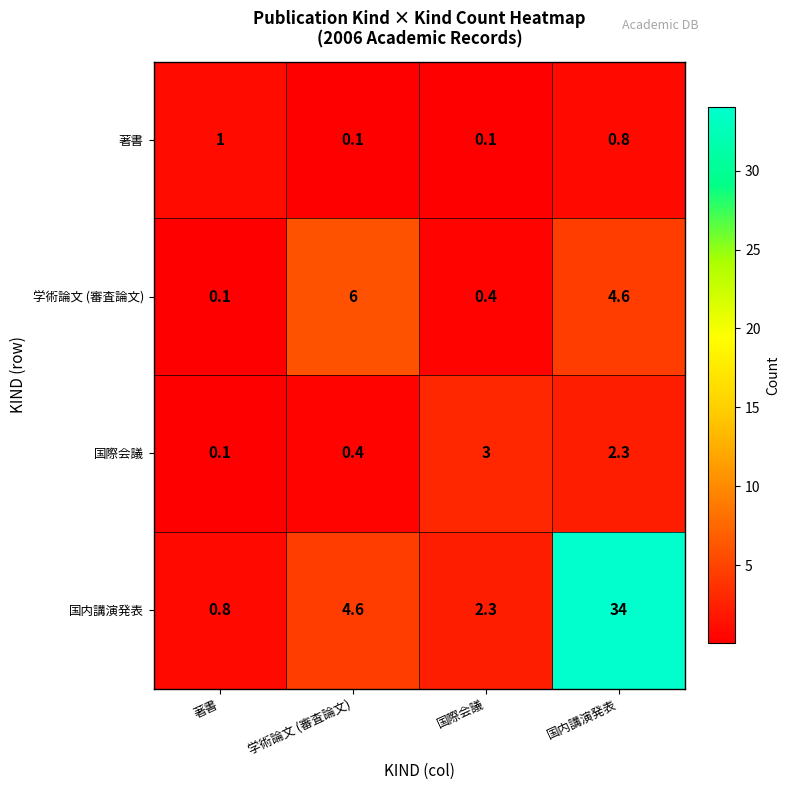

Reading right to left, list all the values displayed in this chart.

著書: 0.8	0.1	0.1	1.0
学術論文 (審査論文): 4.6	0.4	6.0	0.1
国際会議: 2.3	3.0	0.4	0.1
国内講演発表: 34.0	2.3	4.6	0.8